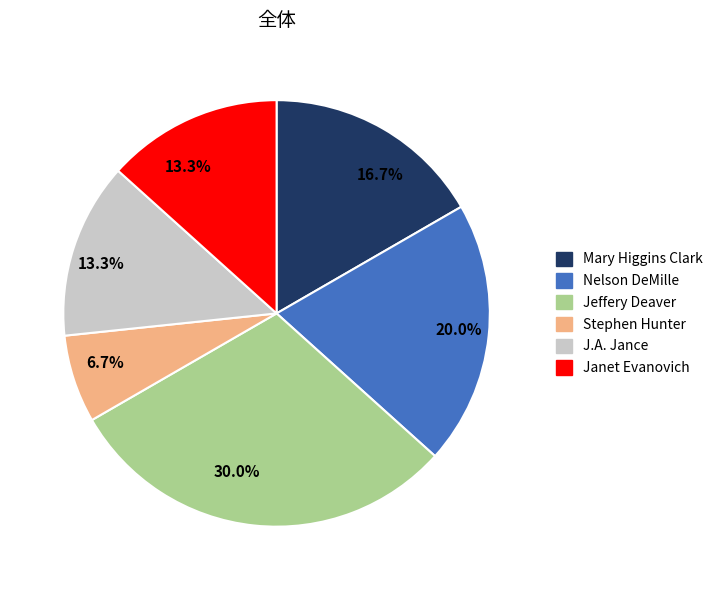

To the nearest percent, what is the average slice percentage?

17%